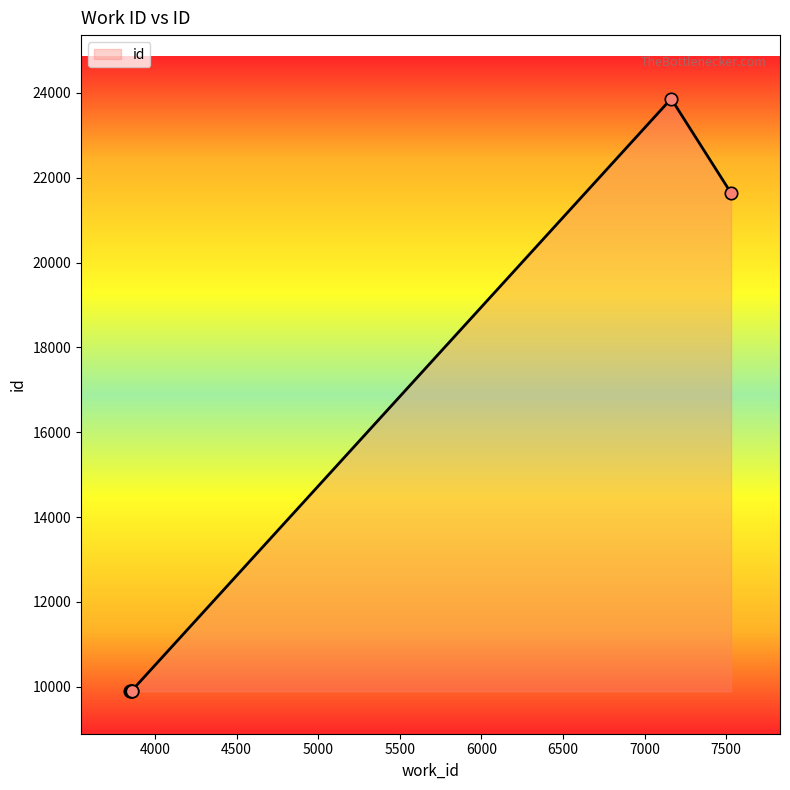

What is the average value?

14186